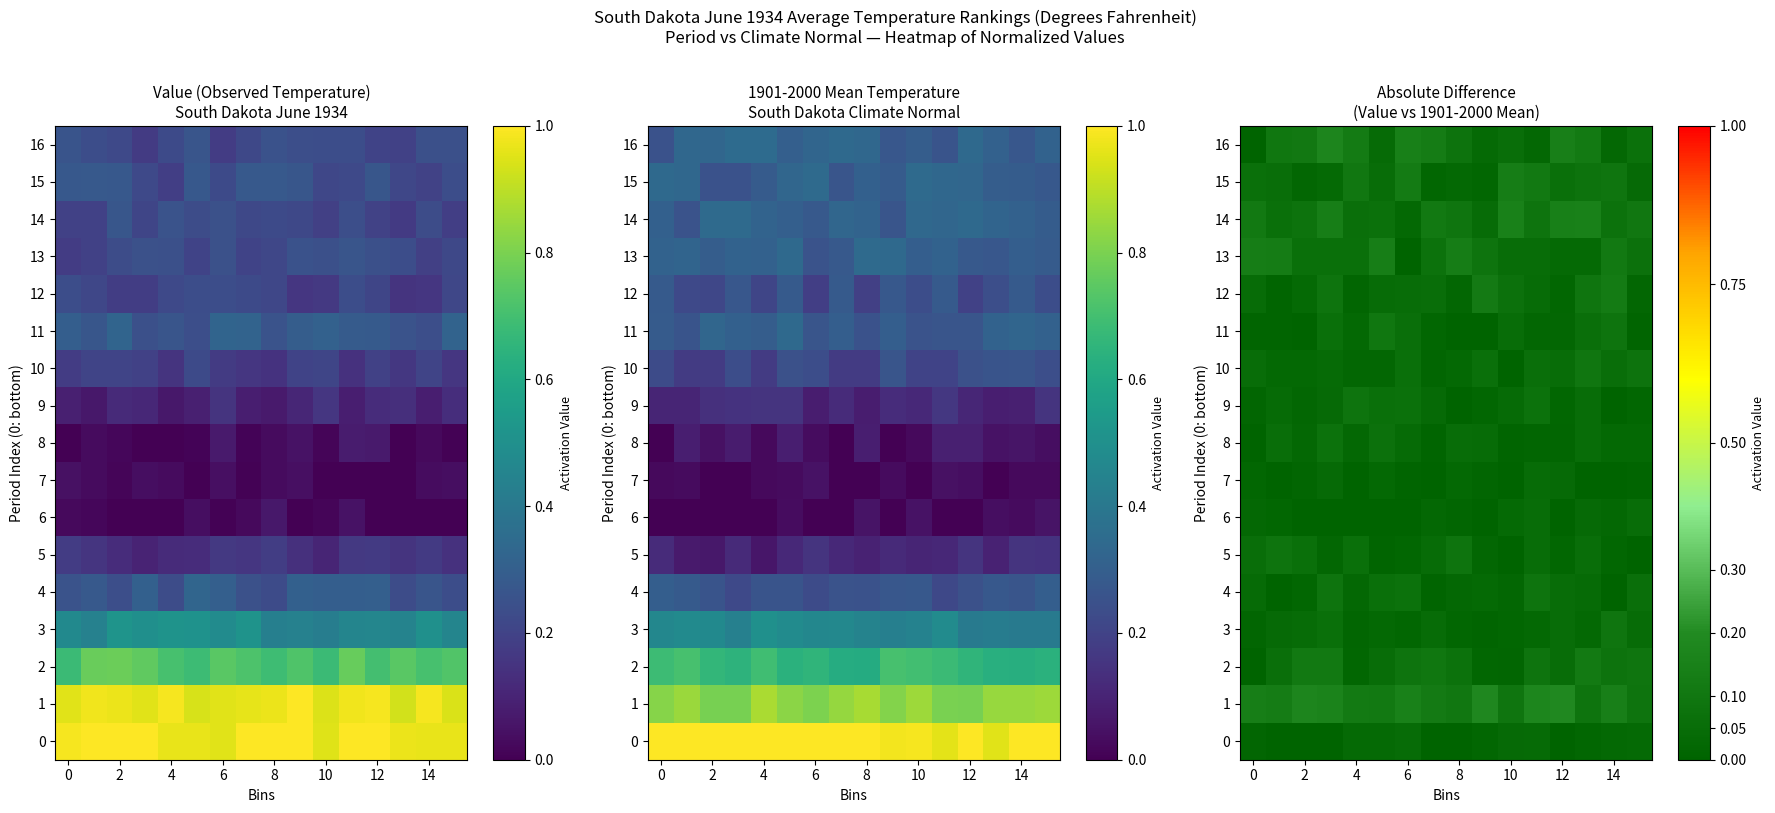

What is the average value of the row_15 series?

0.1